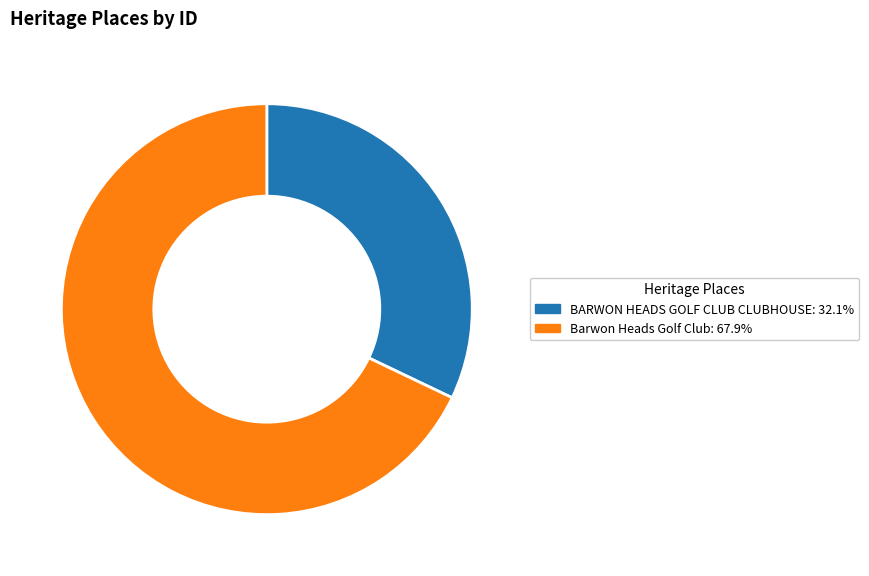

How many segments does this pie chart have?

2